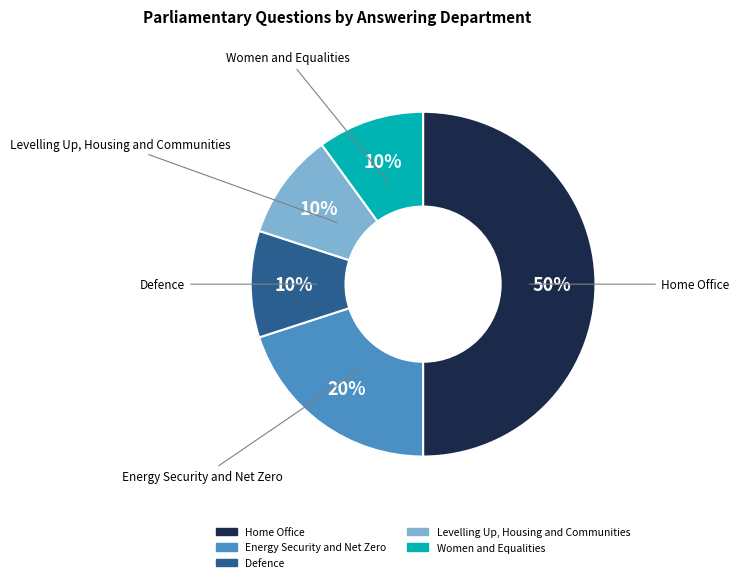

To the nearest percent, what portion does Home Office represent?

50%